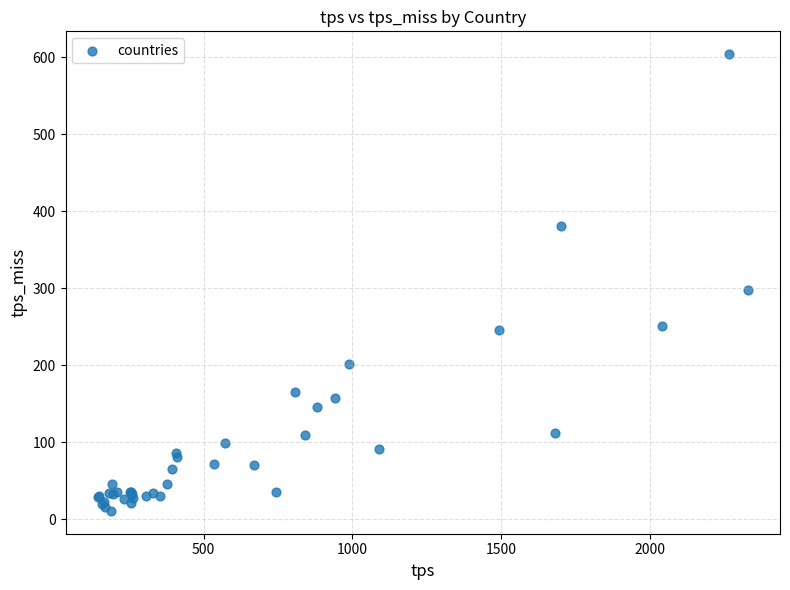

What Y value in the scatter plot is closest to 307?

297.1